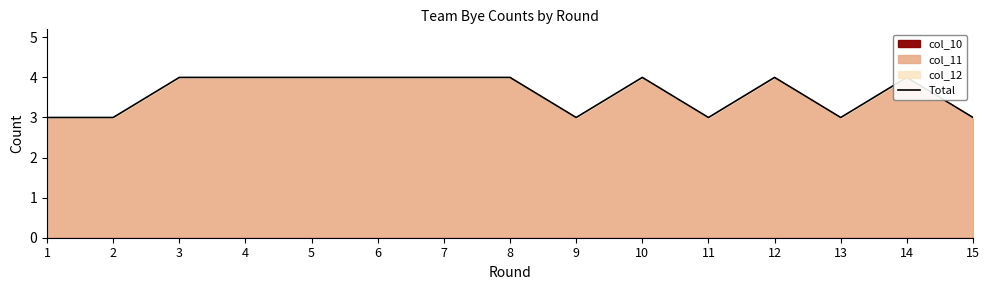

What is the value of the 14th point from the left?

4